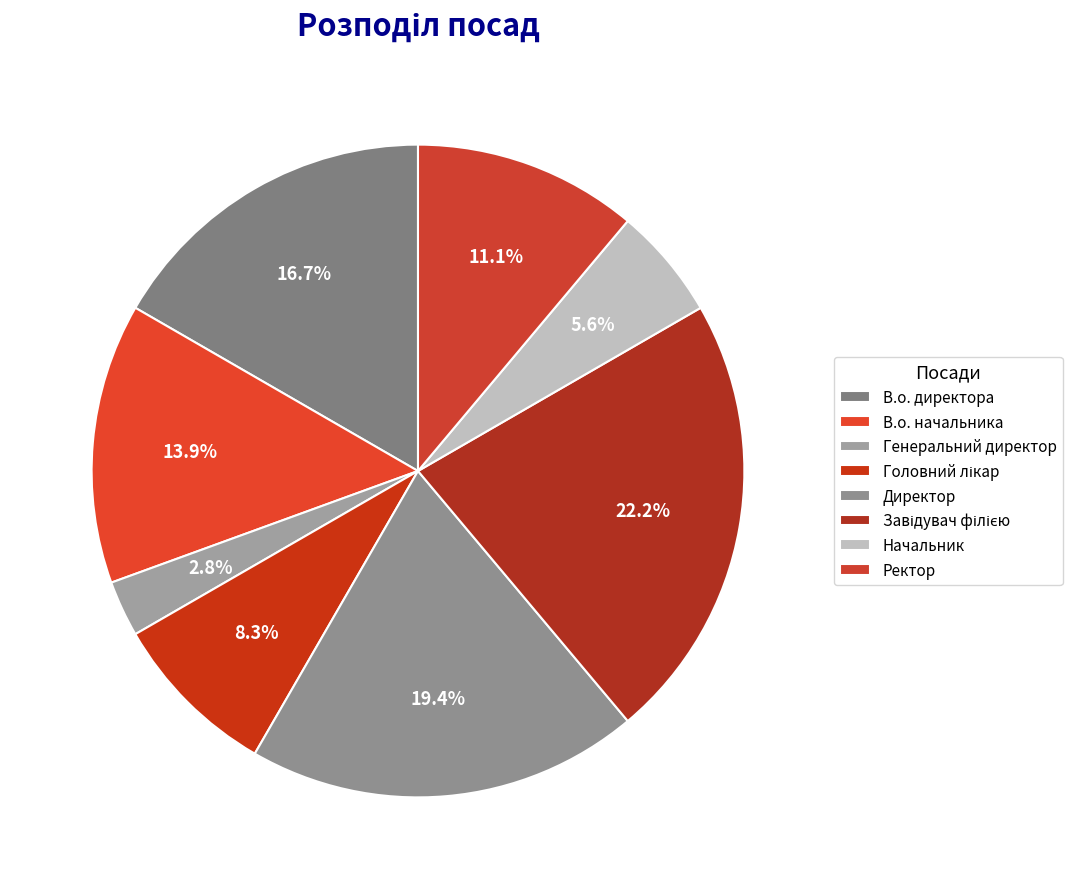

Count the number of slices in the pie.

8